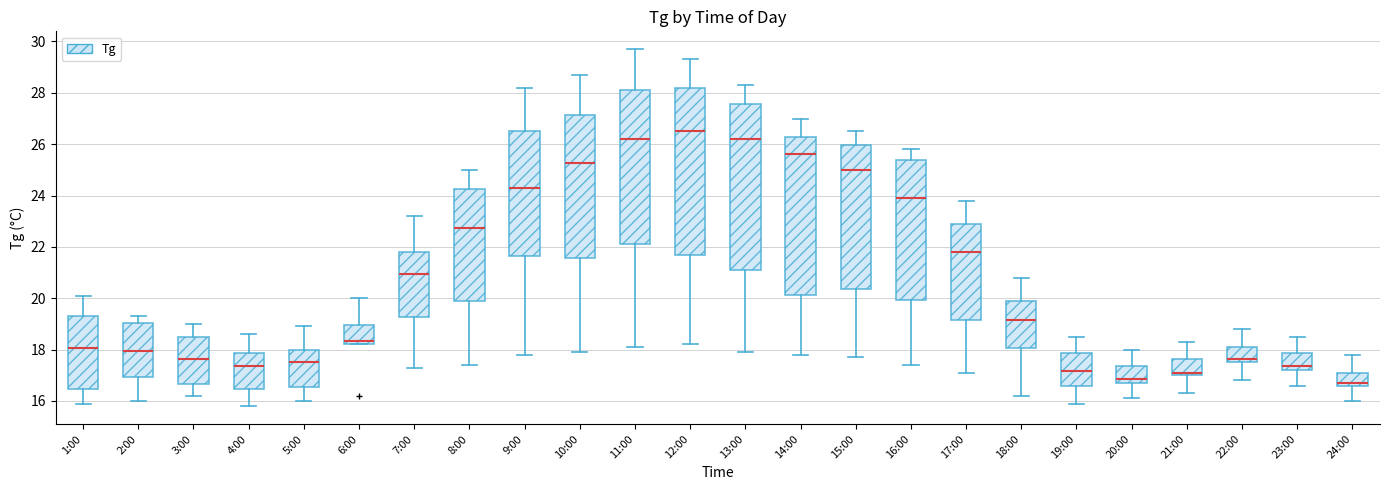

Where does the lower whisker of the box for 2:00 end on the y-axis? The values are not printed on the chart, so give them approximately, as read against the axis.

16.0